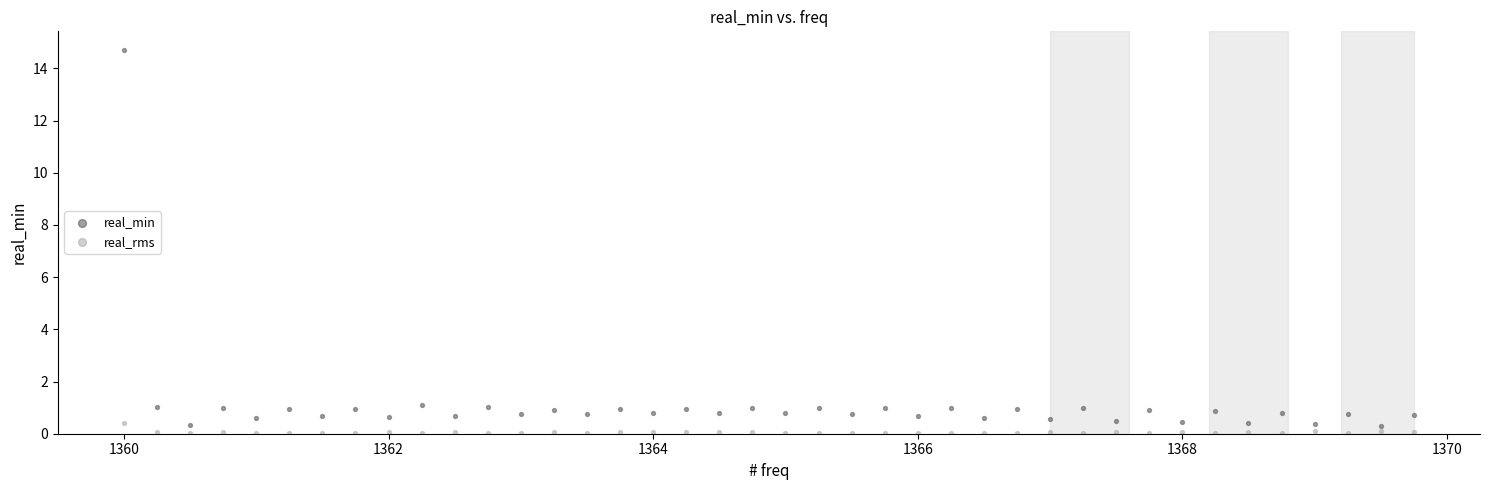

Which series reaches the maximum Y coordinate?

real_min